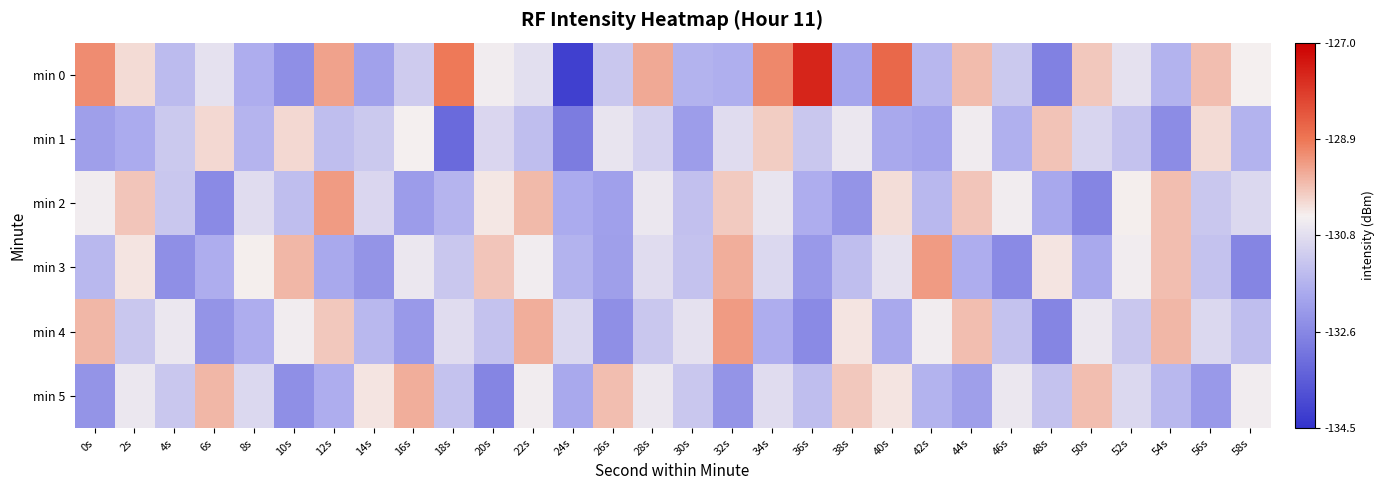

Rank the series at 8s from highest to lowest value.

min 3, min 2, min 5, min 1, min 4, min 0